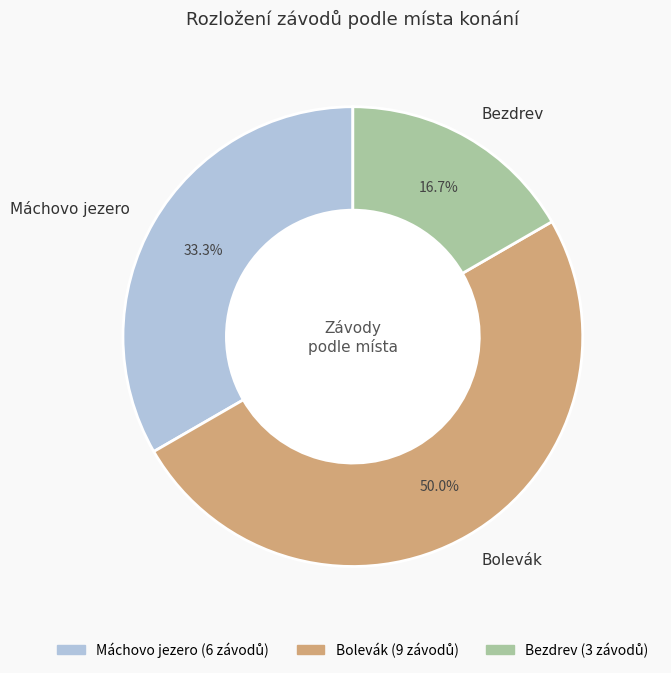

What percentage is NOT represented by Bezdrev?

83.3%